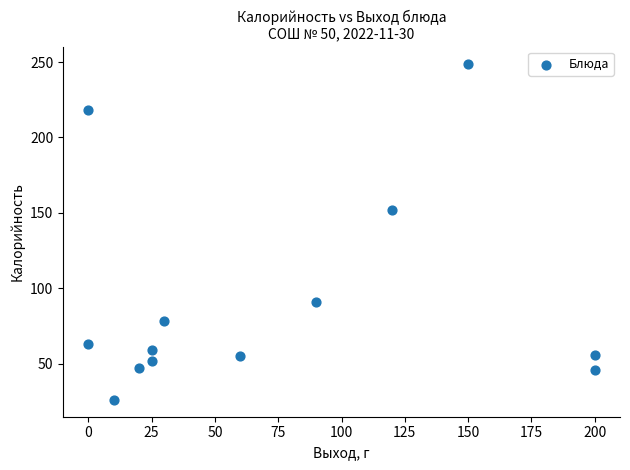

What is the range of Y values (max minus min)?

223